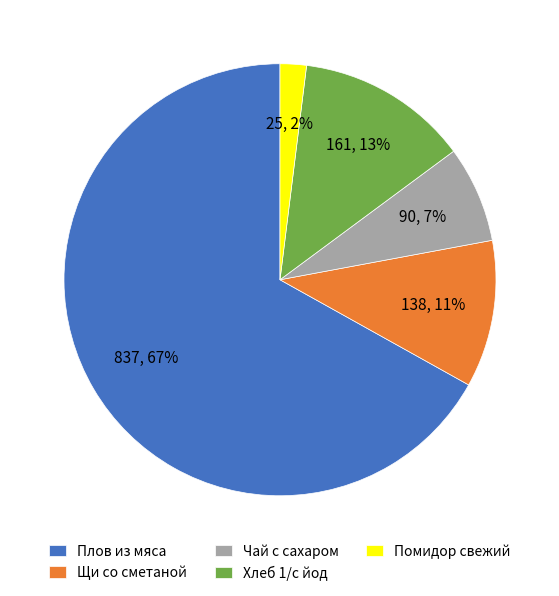

Between Помидор свежий and Щи со сметаной, which is larger?

Щи со сметаной